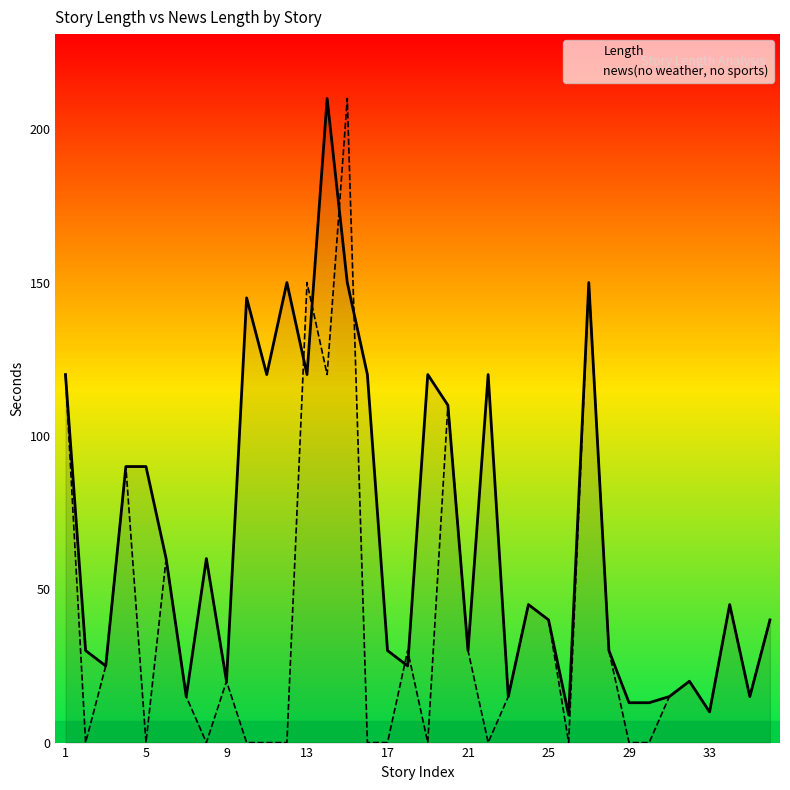

How many lines are shown in the chart?

2